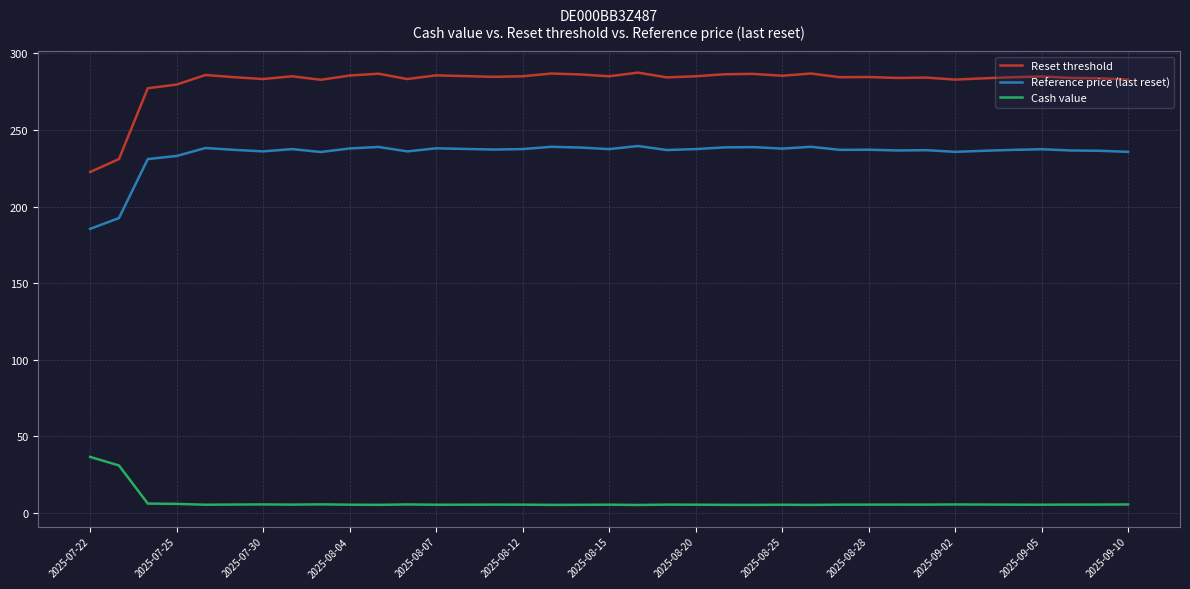

True or false: Cash value and Reset threshold intersect in this chart.

False